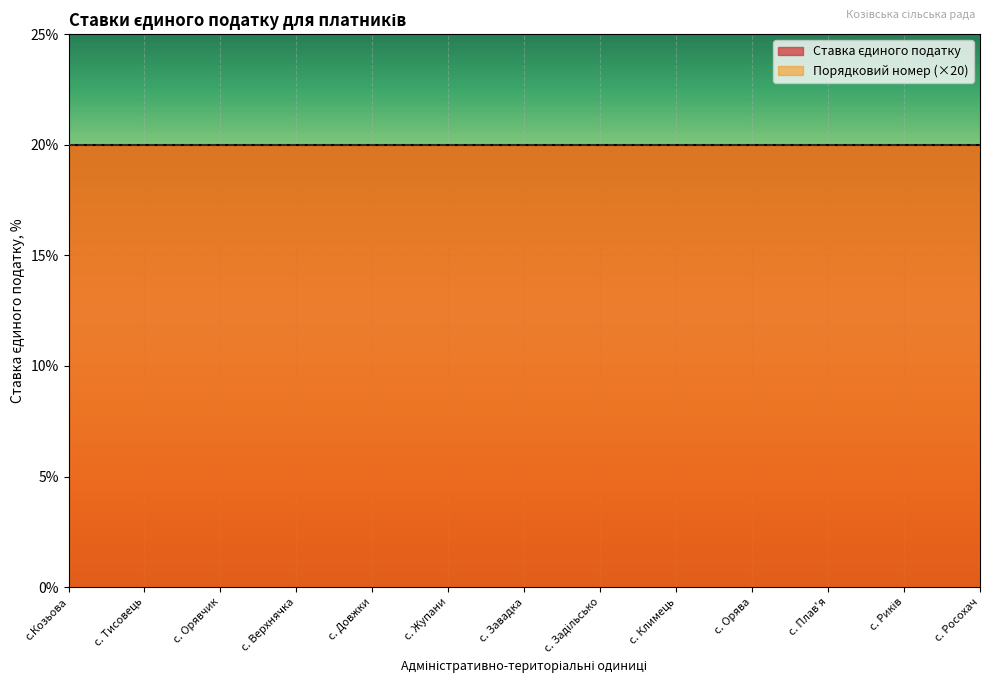

Reading left to right, transcribe all the data shown in this chart.

Ставка єдиного податку: 20	20	20	20	20	20	20	20	20	20	20	20	20
Порядковий номер: 1	1	1	1	1	1	1	1	1	1	1	1	1